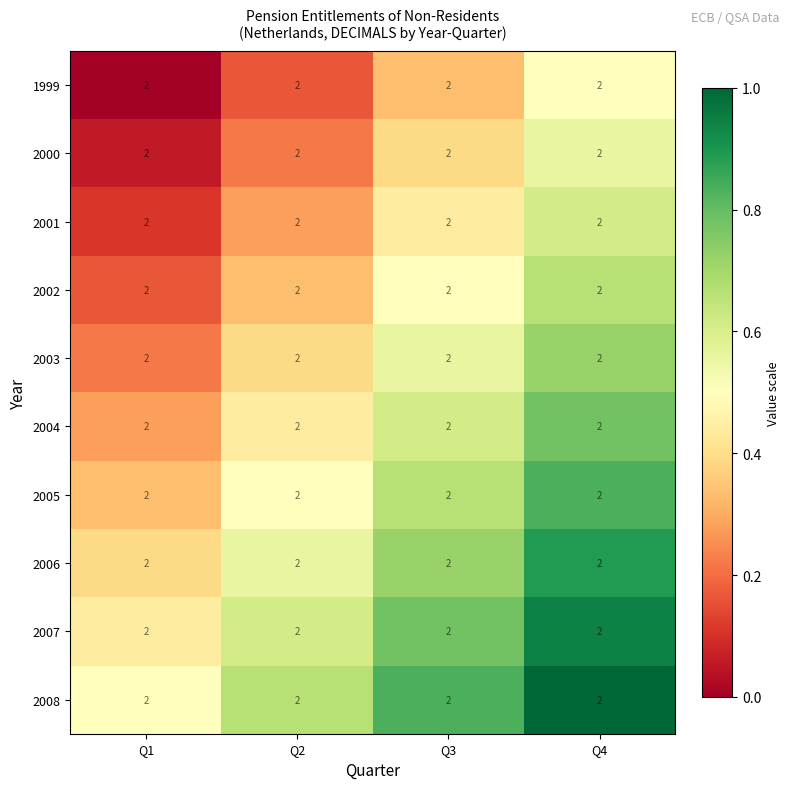

List the labels in order of 2004 value, largest first.

Q4, Q3, Q2, Q1